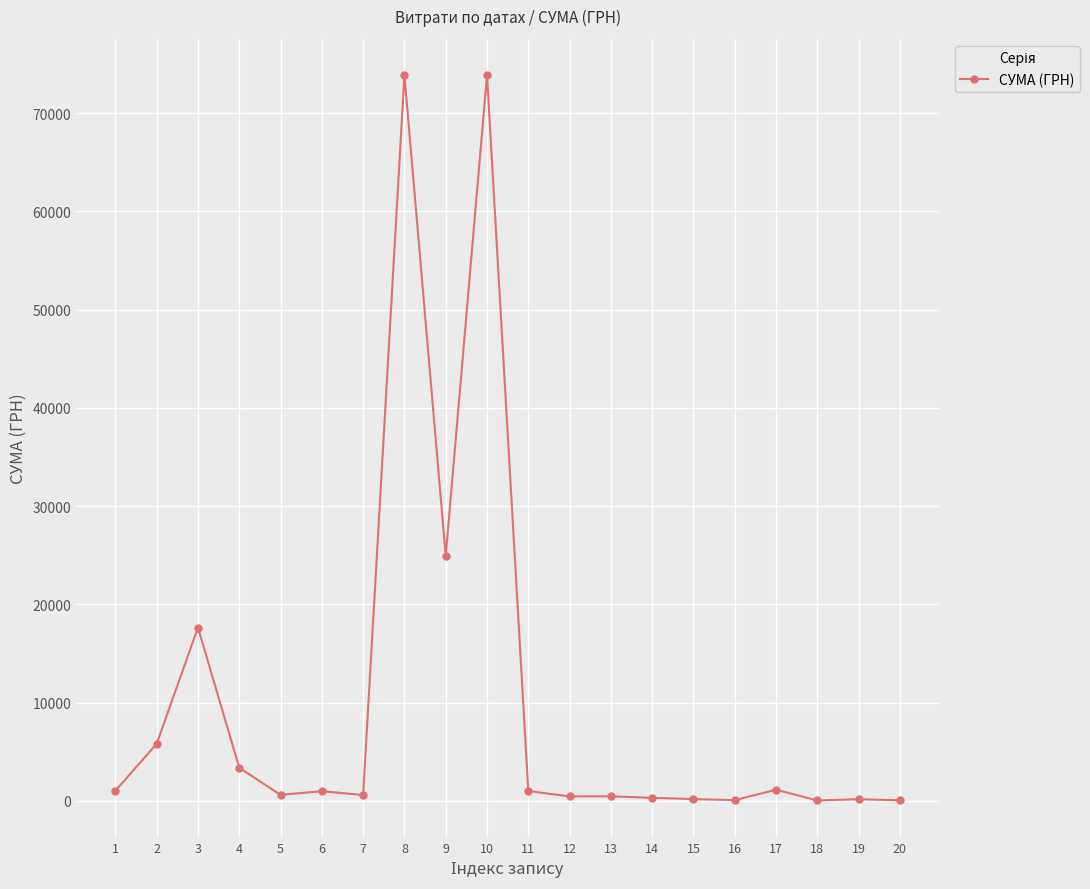

At which label does the data first exceed 979?

1